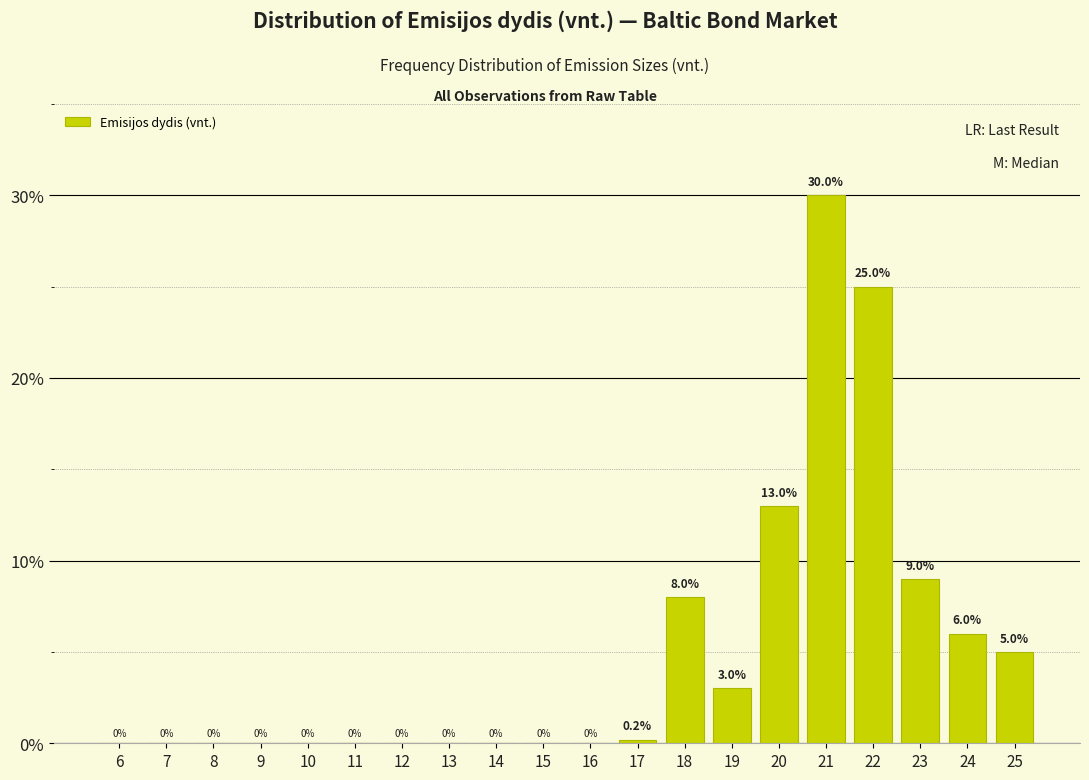

Reading left to right, list all the values displayed in this chart.

6=0.0	7=0.0	8=0.0	9=0.0	10=0.0	11=0.0	12=0.0	13=0.0	14=0.0	15=0.0	16=0.0	17=0.2	18=8.0	19=3.0	20=13.0	21=30.0	22=25.0	23=9.0	24=6.0	25=5.0